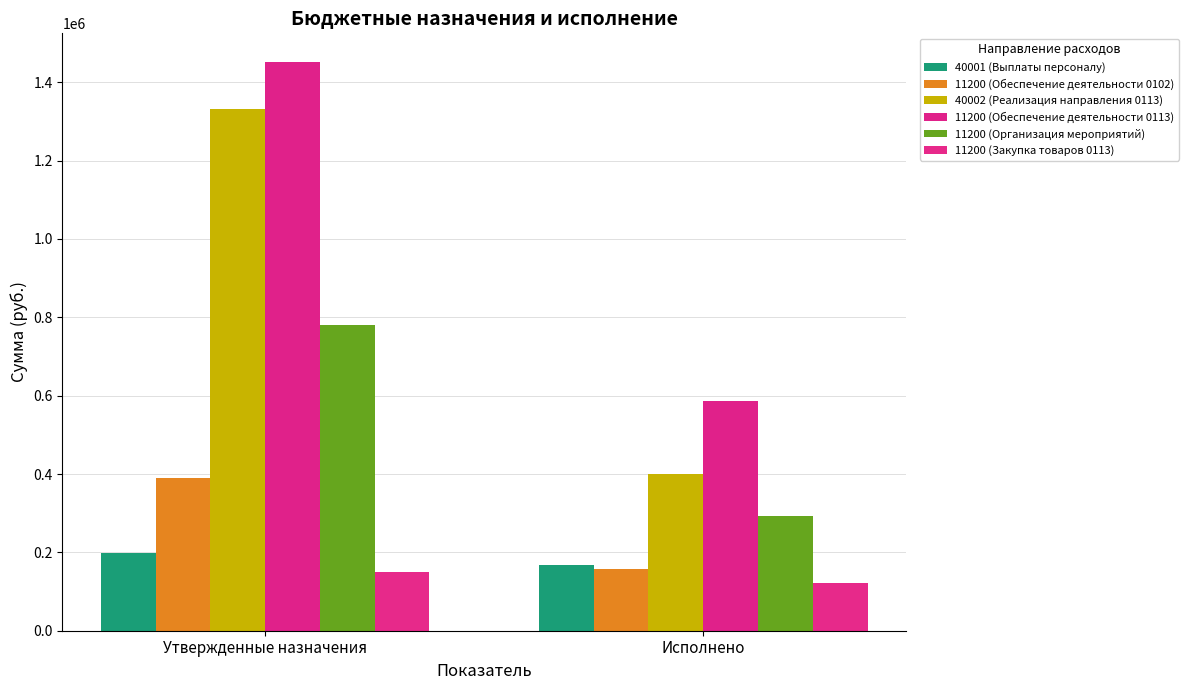

The value of 11200 (Обеспечение деятельности 0113) at Исполнено is 586456.6. True or false?

True